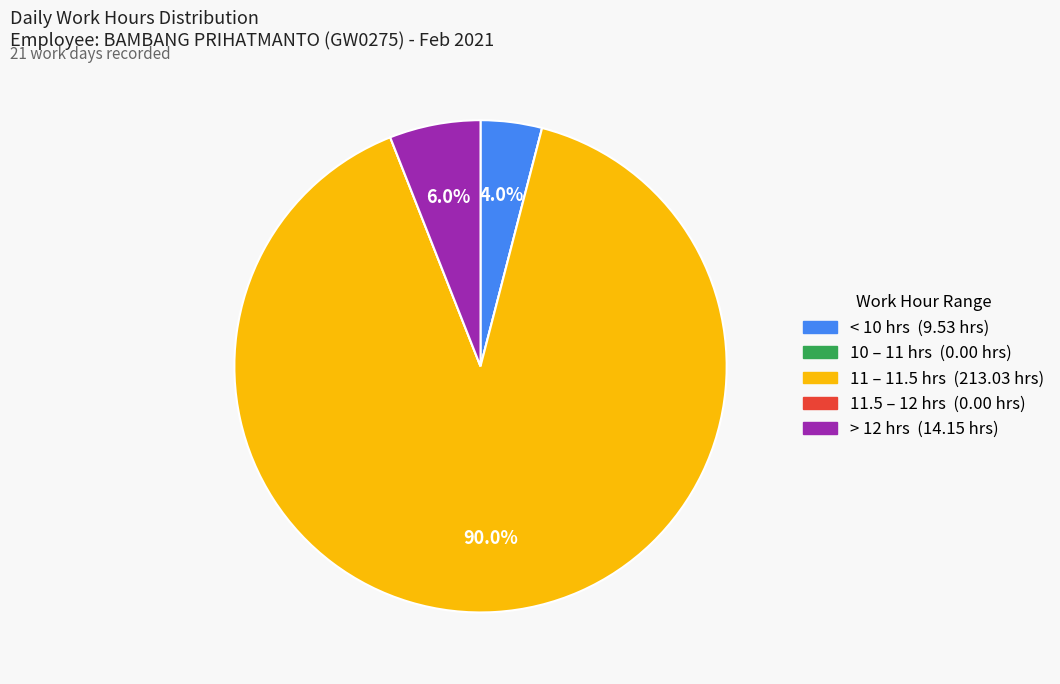

Does any single category account for the majority?

Yes